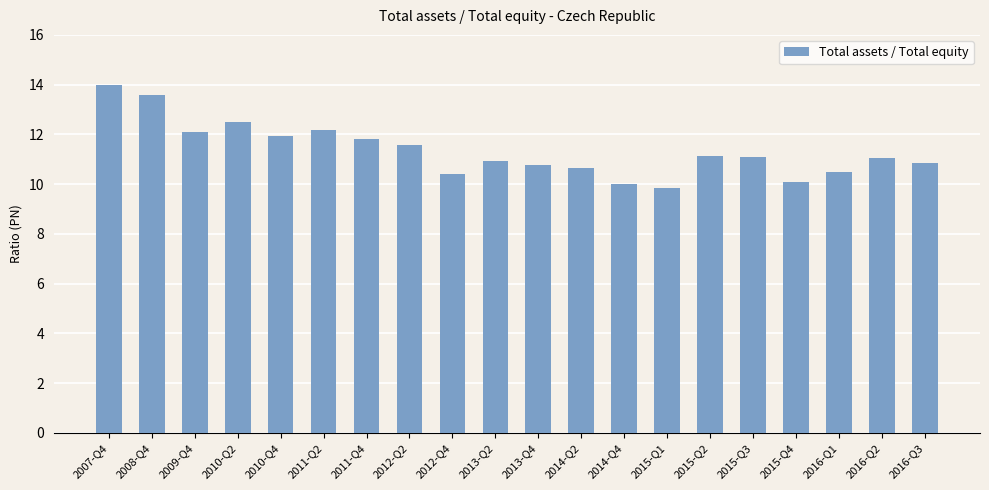

What is the value of the 18th bar from the left?

10.5